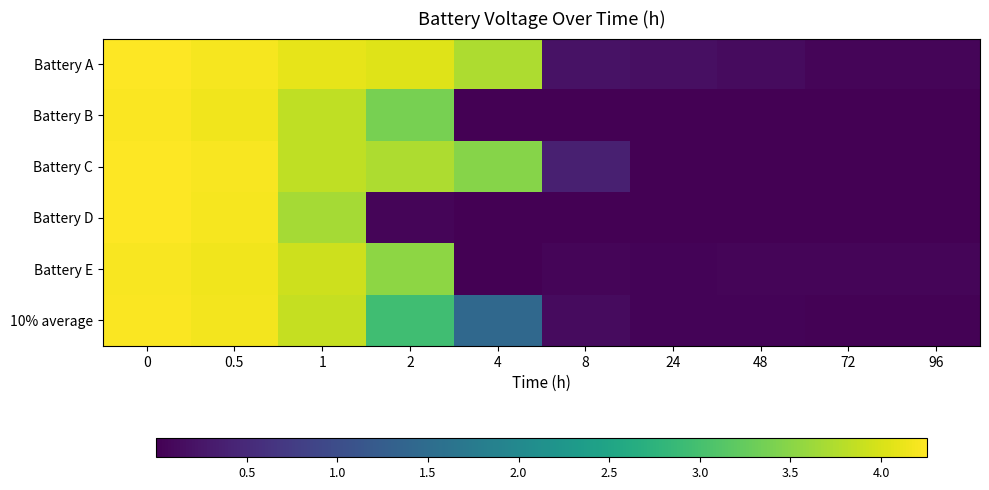

Reading right to left, list all the values displayed in this chart.

Battery A: 96=0.1	72=0.1	48=0.1	24=0.2	8=0.2	4=3.7	2=4.0	1=4.1	0.5=4.2	0=4.2
Battery B: 96=0.0	72=0.0	48=0.0	24=0.0	8=0.0	4=0.0	2=3.4	1=3.8	0.5=4.2	0=4.2
Battery C: 96=0.0	72=0.0	48=0.0	24=0.0	8=0.4	4=3.5	2=3.7	1=3.9	0.5=4.2	0=4.3
Battery D: 96=0.0	72=0.0	48=0.0	24=0.0	8=0.0	4=0.0	2=0.1	1=3.7	0.5=4.2	0=4.2
Battery E: 96=0.1	72=0.1	48=0.1	24=0.1	8=0.1	4=0.0	2=3.5	1=3.9	0.5=4.2	0=4.2
10% average: 96=0.0	72=0.0	48=0.0	24=0.0	8=0.1	4=1.4	2=3.0	1=3.9	0.5=4.2	0=4.2